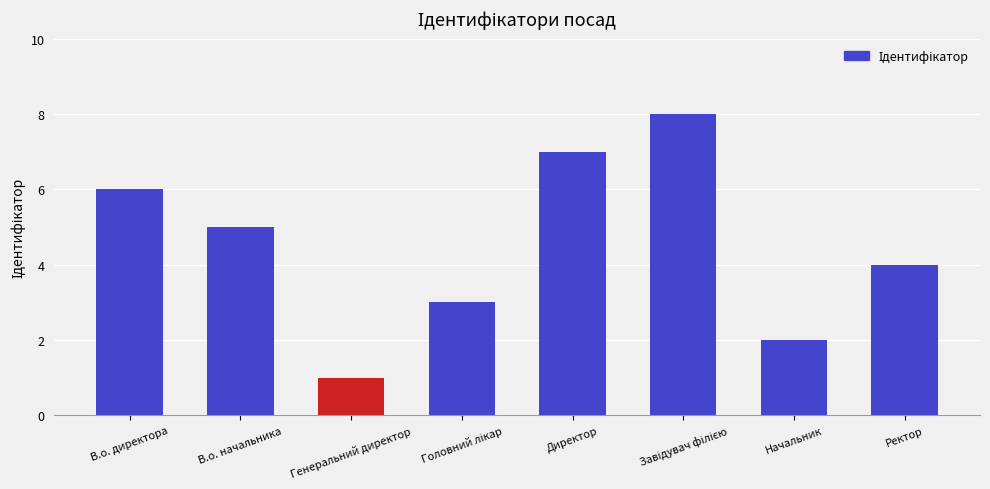

What is the ratio of the value at Начальник to the value at В.о. начальника?

0.4